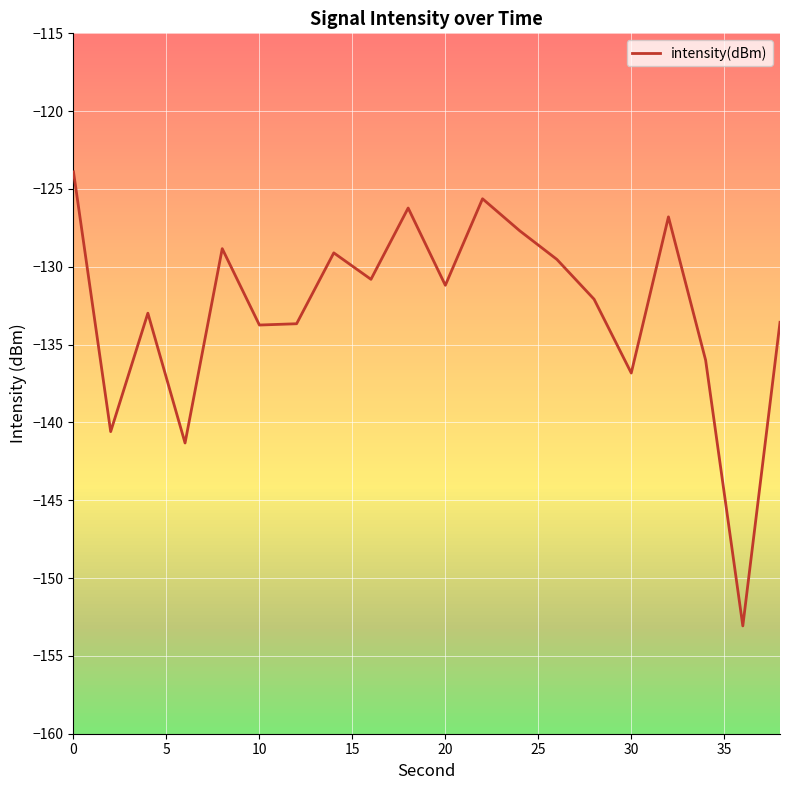

What is the maximum value shown in the chart?

-123.9